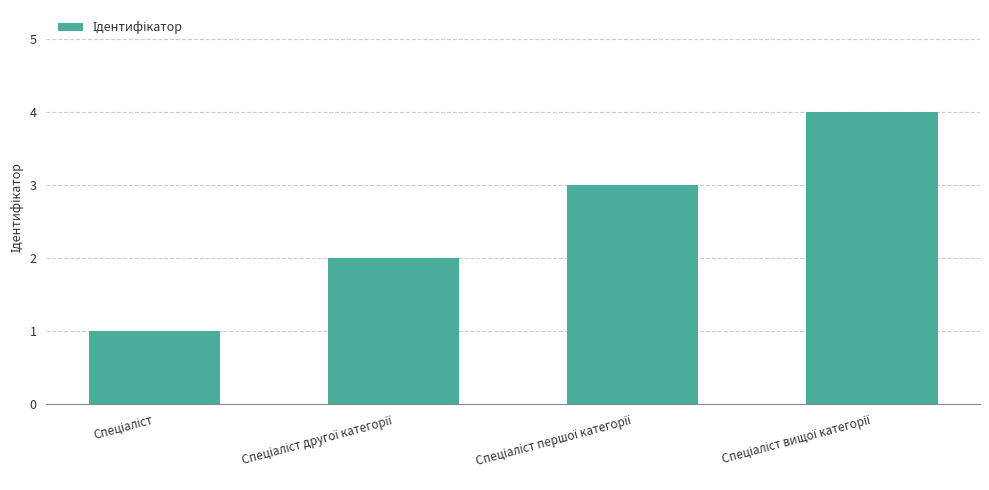

What is the greatest value displayed?

4